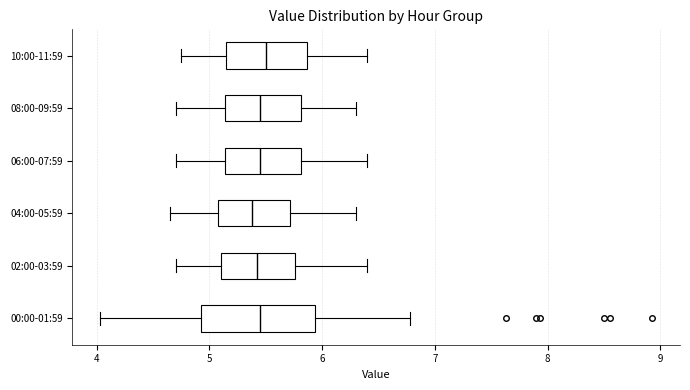

Reading bottom to top, read every box against the x-axis: the position of its median line, the range the box covers, and the ends of its whiskers. The values are not printed on the chart, so give them approximately, as read against the axis.

00:00-01:59: median 5.5, box 4.9 to 5.9, whiskers 4.0 to 6.8
02:00-03:59: median 5.4, box 5.1 to 5.8, whiskers 4.7 to 6.4
04:00-05:59: median 5.4, box 5.1 to 5.7, whiskers 4.7 to 6.3
06:00-07:59: median 5.5, box 5.1 to 5.8, whiskers 4.7 to 6.4
08:00-09:59: median 5.5, box 5.1 to 5.8, whiskers 4.7 to 6.3
10:00-11:59: median 5.5, box 5.2 to 5.9, whiskers 4.8 to 6.4